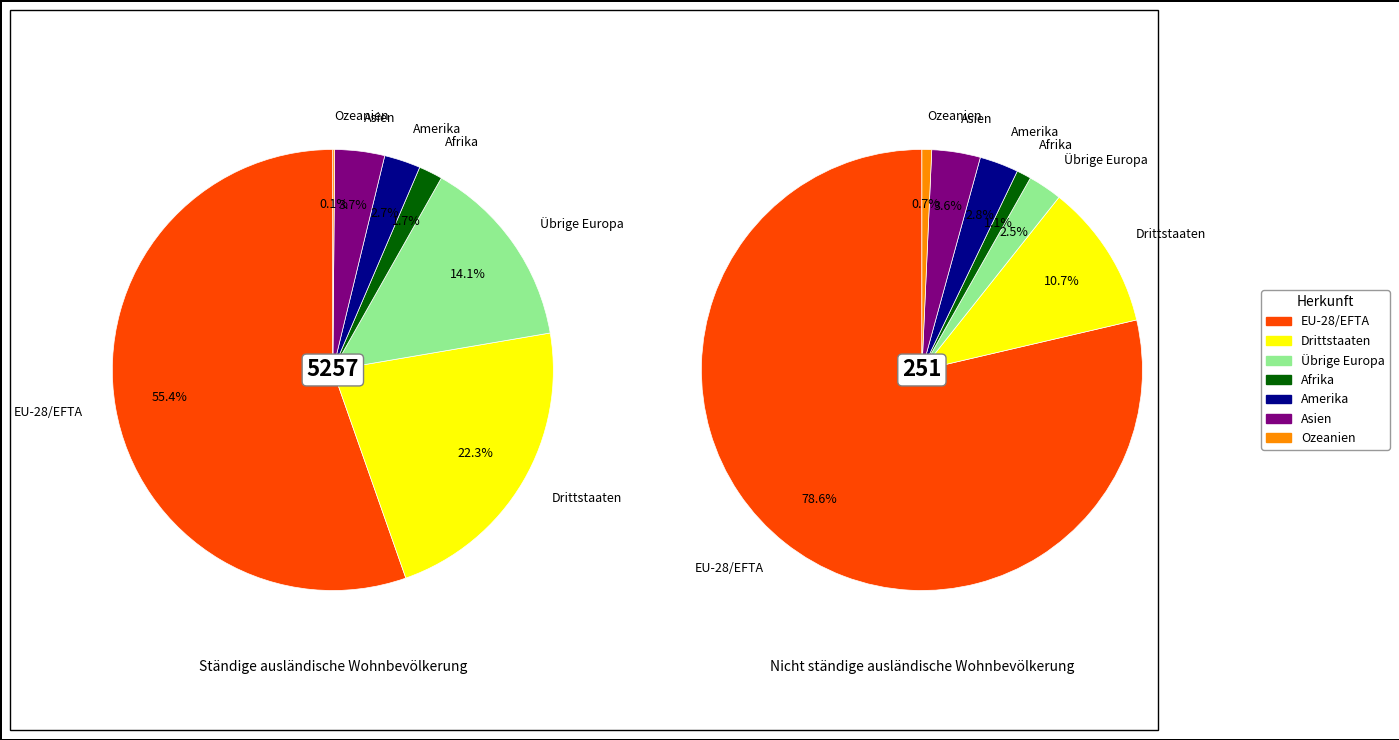

Which slice is the largest?

EU-28/EFTA